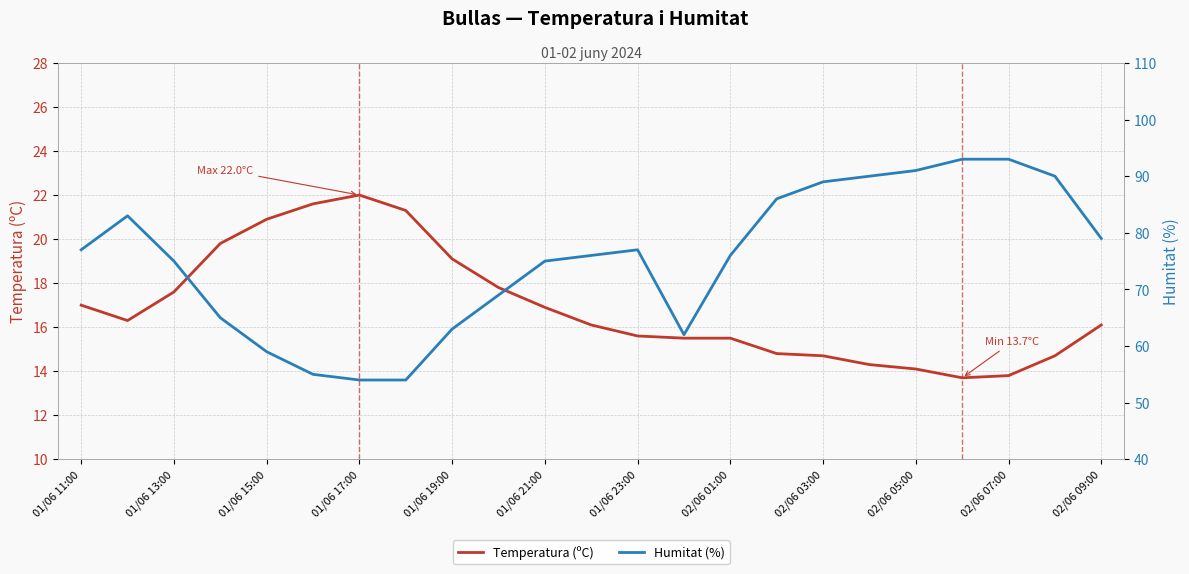

What is the minimum value for Temperatura (ºC)?

13.7